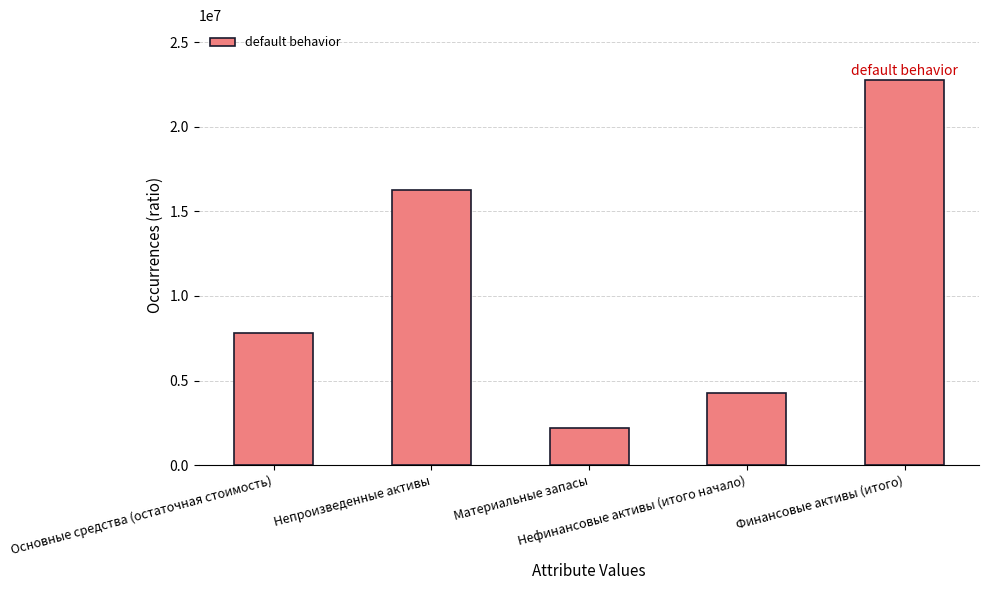

What is the ratio of the value at Основные средства (остаточная стоимость) to the value at Материальные запасы?

3.6